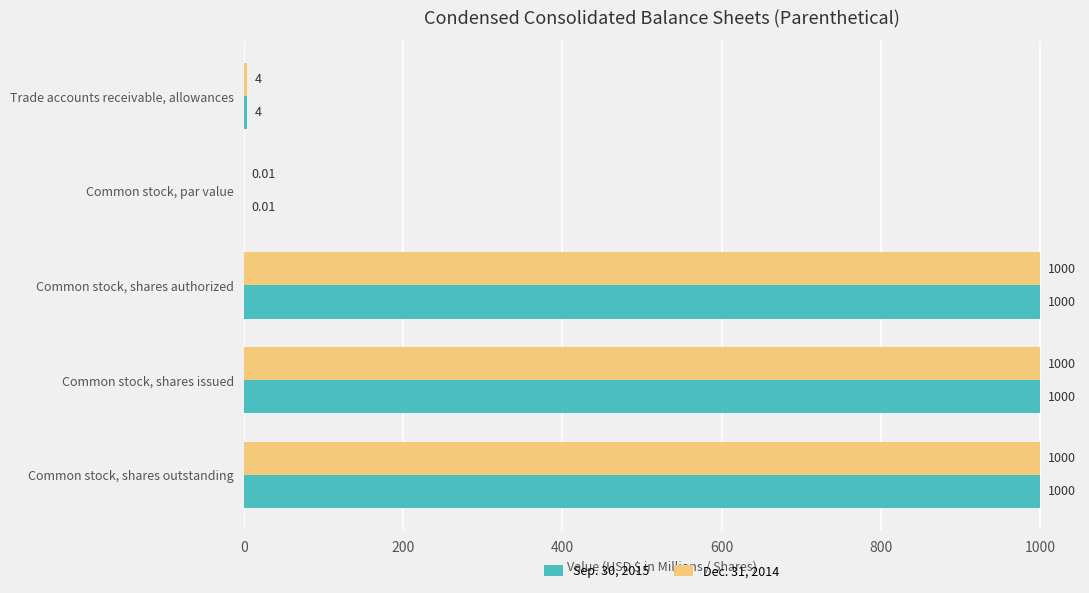

What is the sum of all Dec. 31, 2014 values?

3004.0